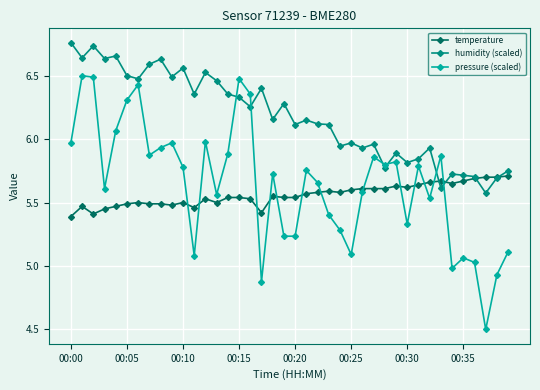

True or false: pressure (scaled) has more than 2 points higher than both neighbors.

True